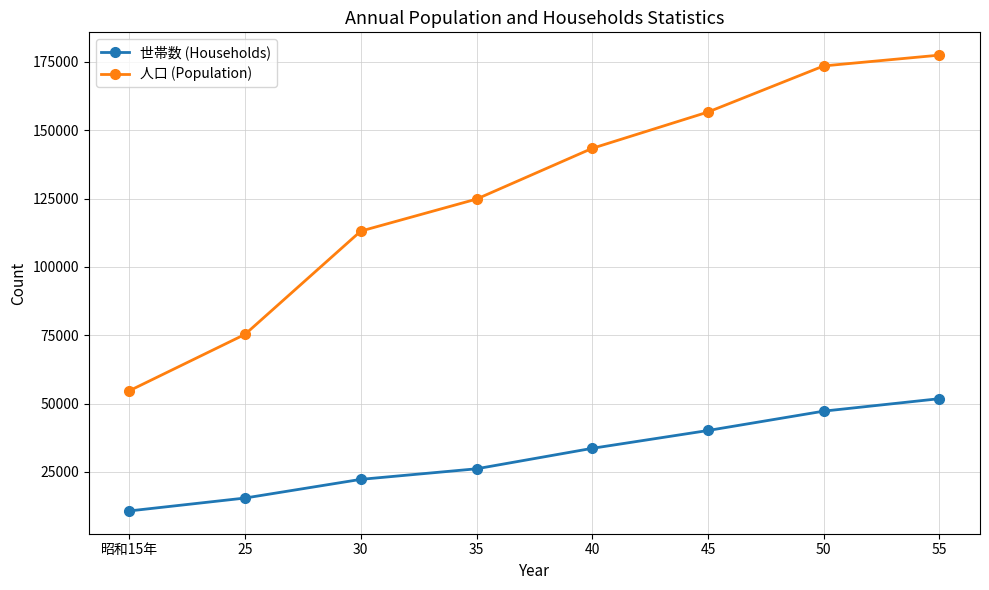

At which category does the chart reach its minimum across all series?

昭和15年